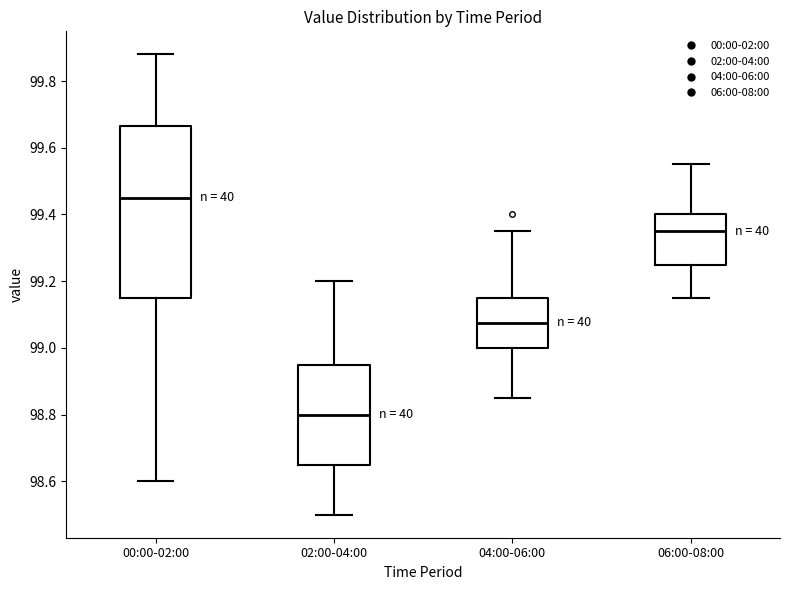

Reading left to right, transcribe this box plot: for each box, give where its median line is, the range the box spans, and where its two whiskers end, as read against the y-axis. The values are not printed on the chart, so give them approximately, as read against the axis.

00:00-02:00: median 99.46, box 99.16 to 99.66, whiskers 98.60 to 99.88
02:00-04:00: median 98.80, box 98.66 to 98.96, whiskers 98.50 to 99.20
04:00-06:00: median 99.08, box 99.00 to 99.16, whiskers 98.86 to 99.36
06:00-08:00: median 99.36, box 99.26 to 99.40, whiskers 99.16 to 99.56